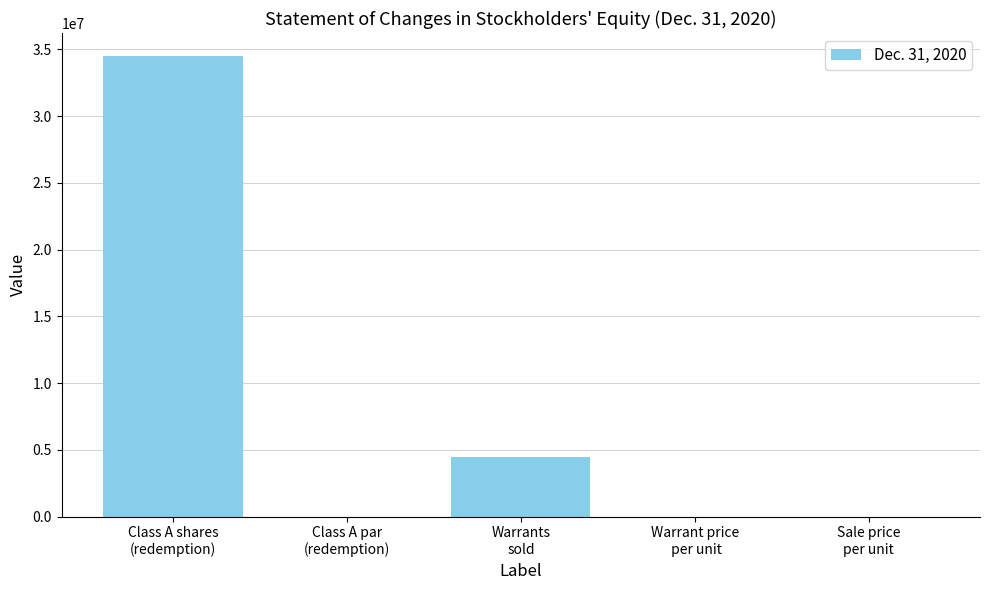

What is the maximum value shown in the chart?

34500000